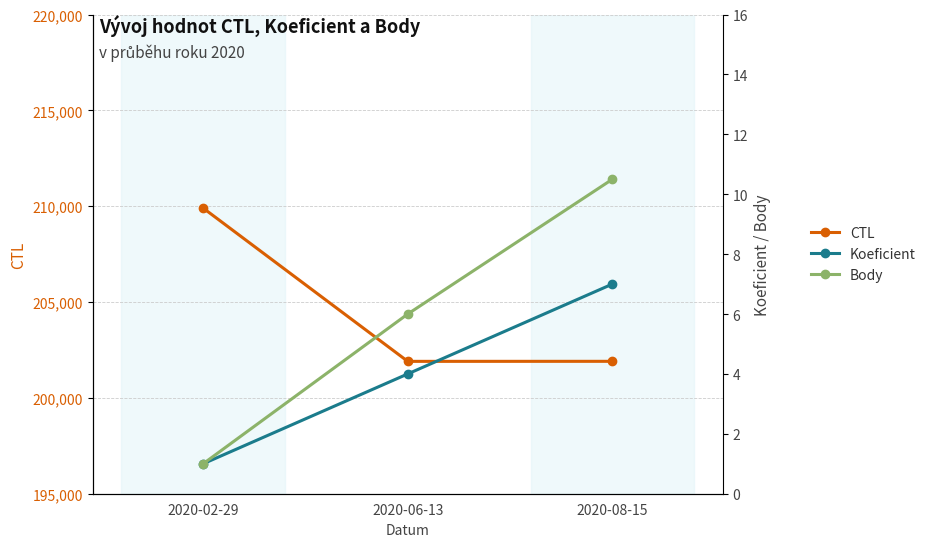

True or false: Body has a value of 8.2 at 2020-06-13.

False